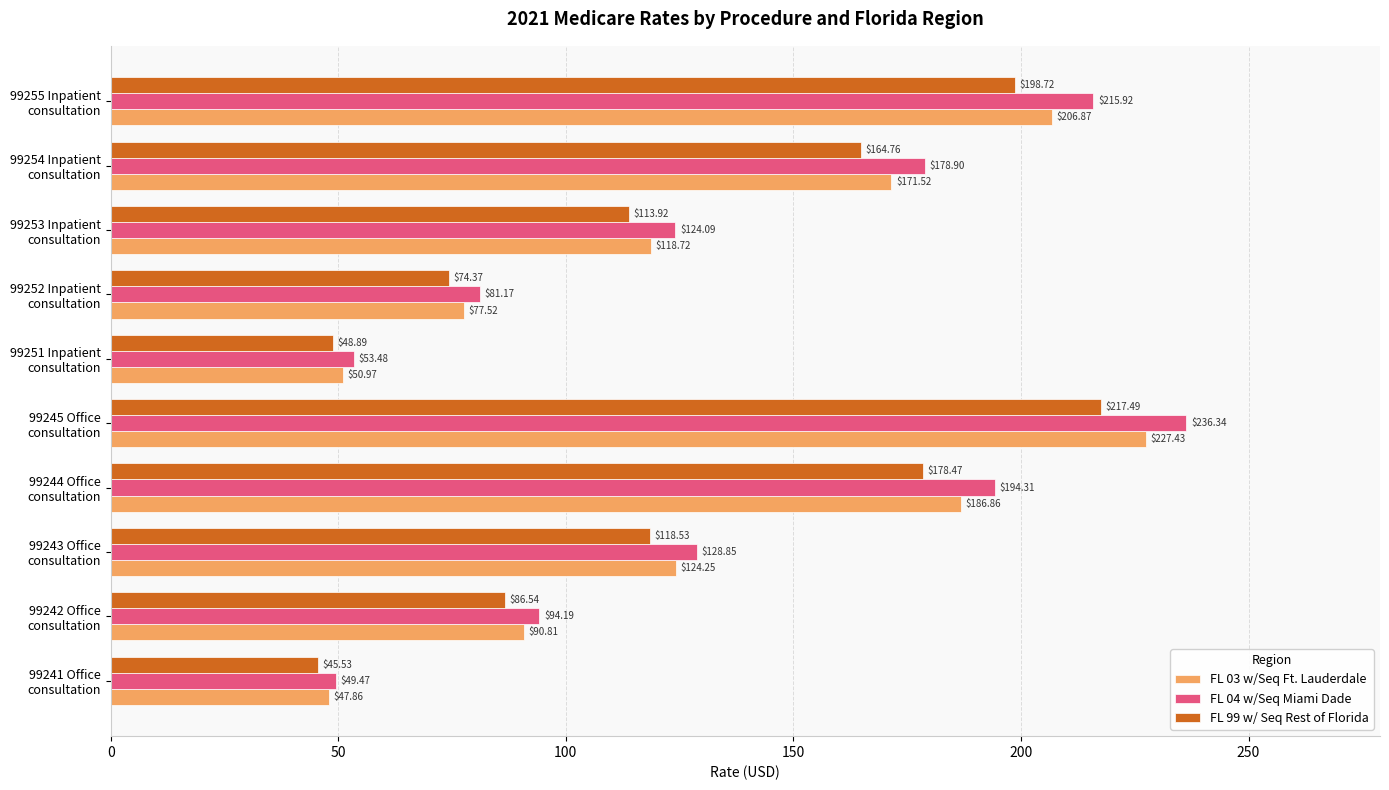

What is the average value of the FL 99 w/ Seq Rest of Florida series?

124.7